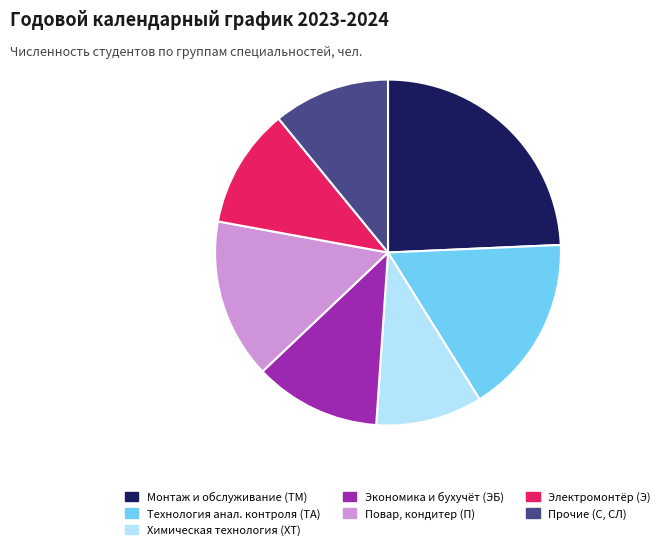

True or false: Прочие (С, СЛ) accounts for 6% of the total.

False